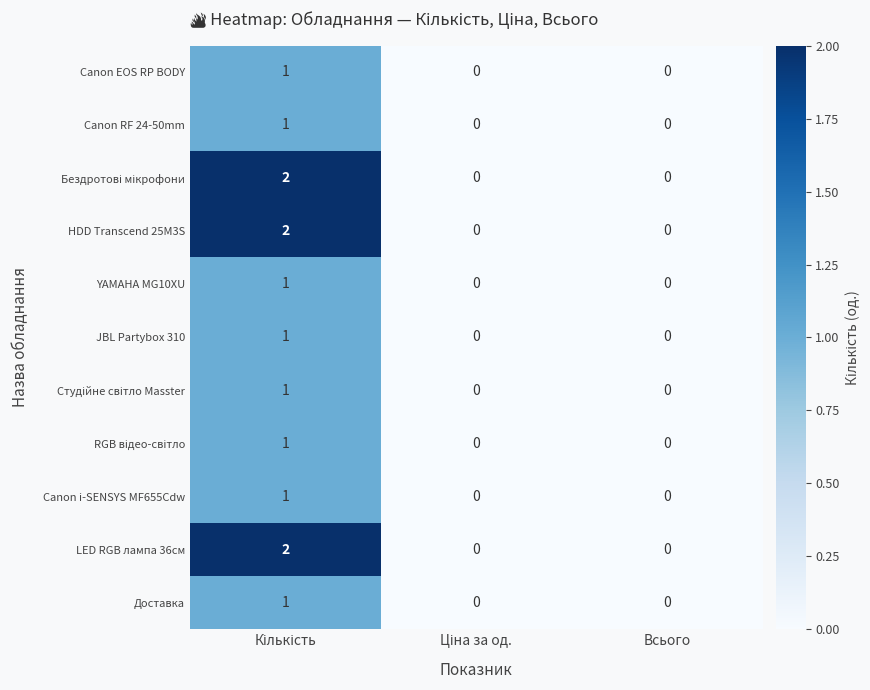

The value of HDD Transcend 25M3S at Всього is 1. True or false?

False